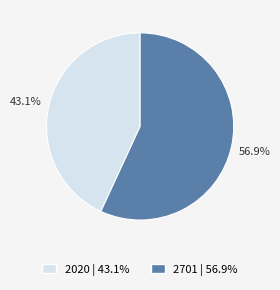

Do 2701 and 2020 together represent more than half of the pie?

Yes